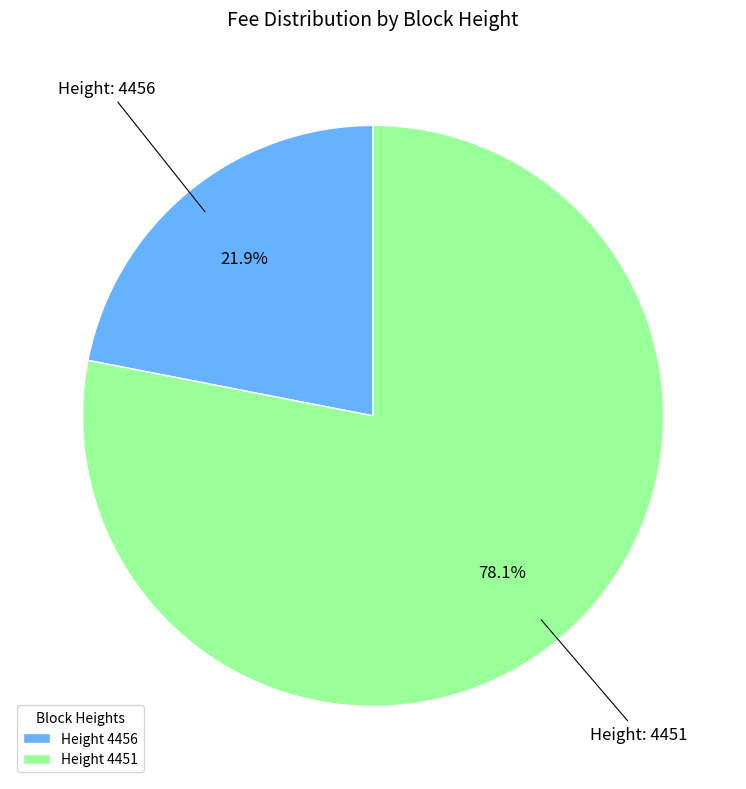

What is the majority slice?

Height 4451